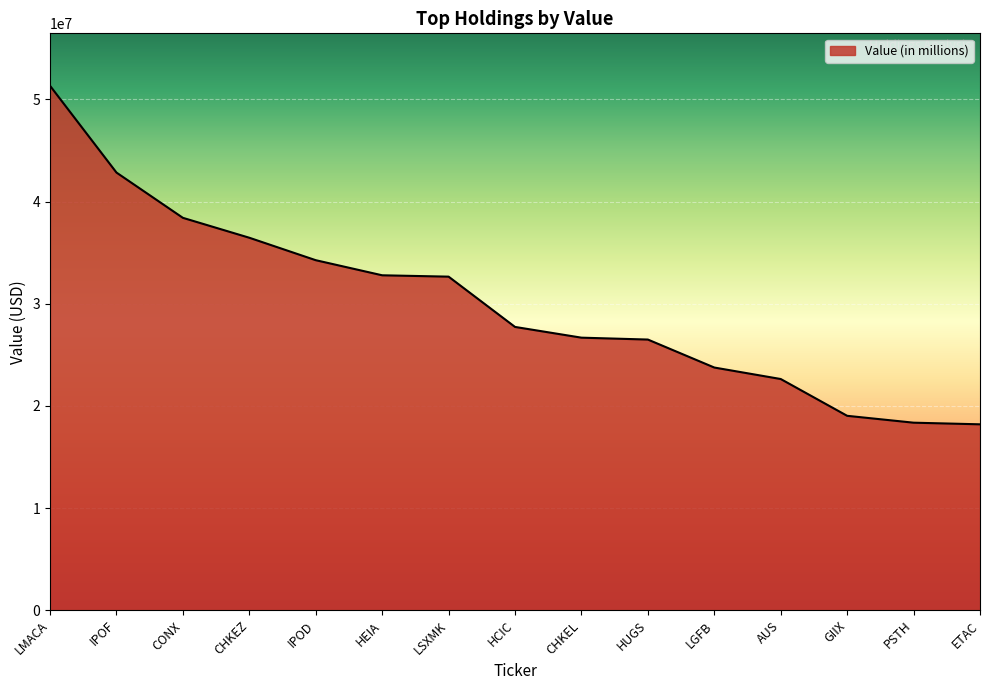

How many distinct data groups are displayed?

1